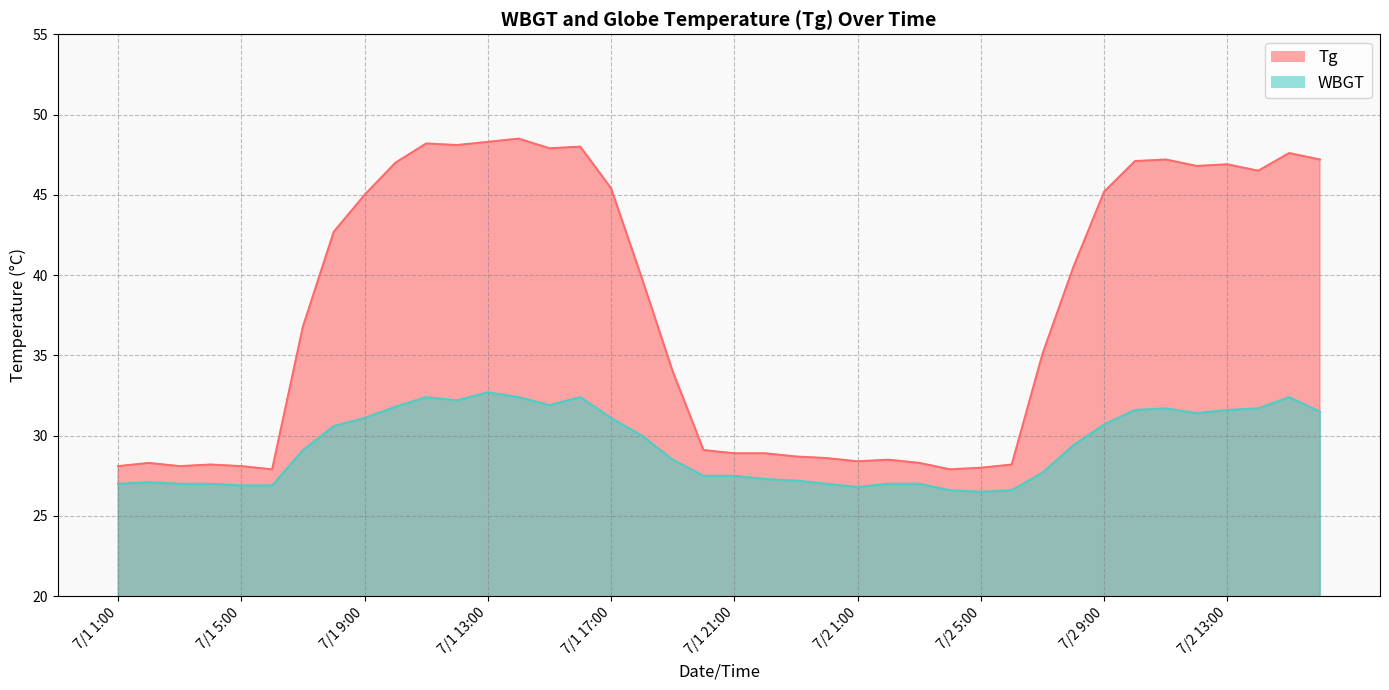

What is the smallest value displayed?

26.5